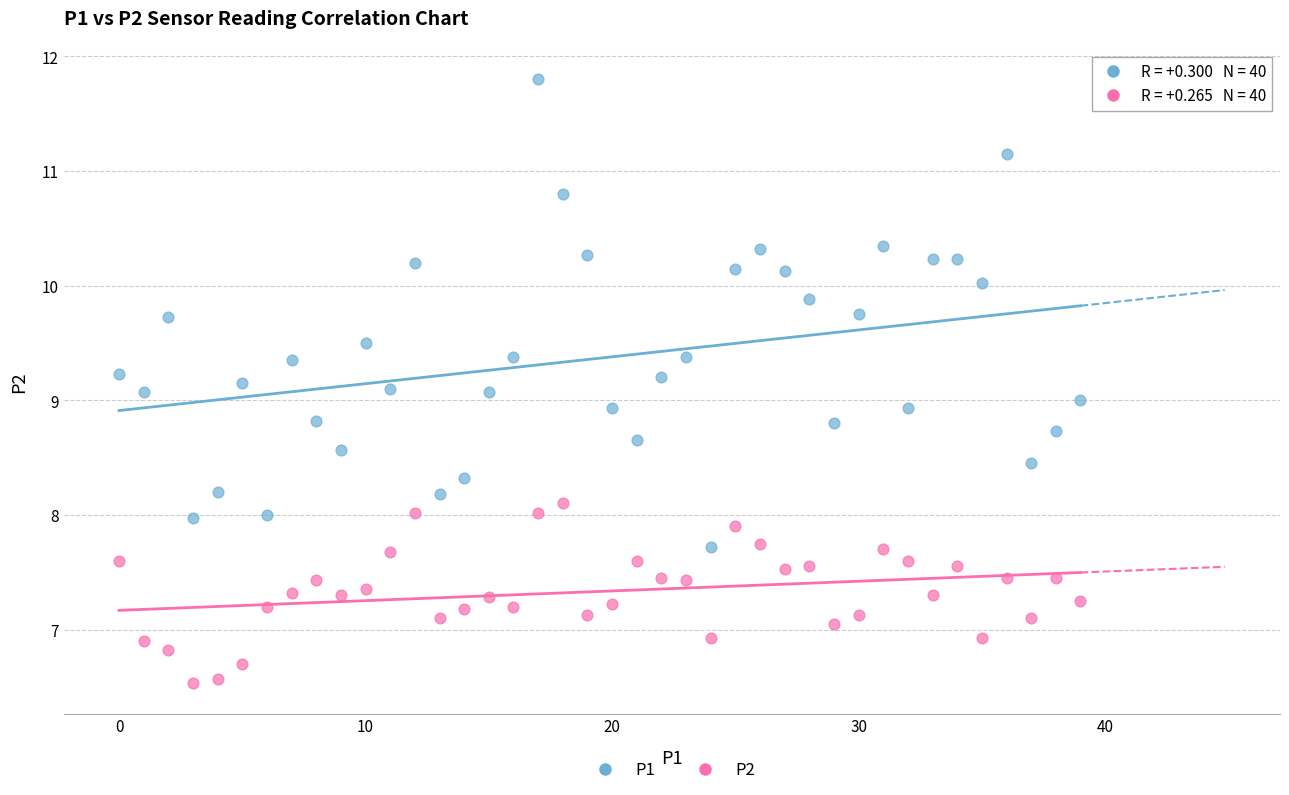

Which series contains the highest Y value?

P1